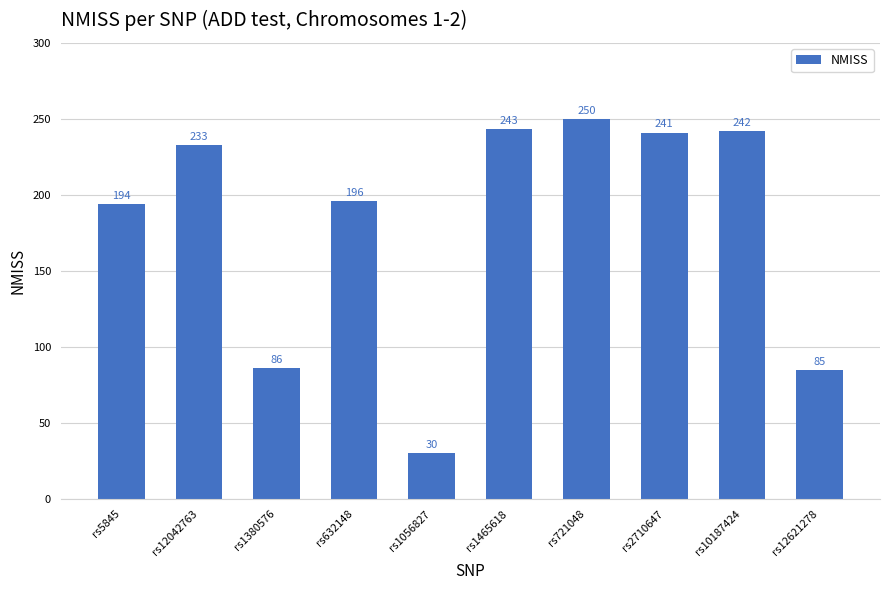

What position from the left is rs5845?

1